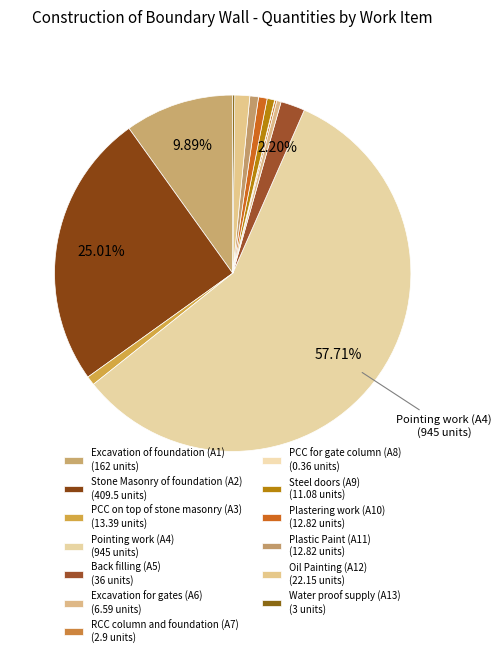

The Plastic Paint (A11) slice represents 1% of the pie. True or false?

True